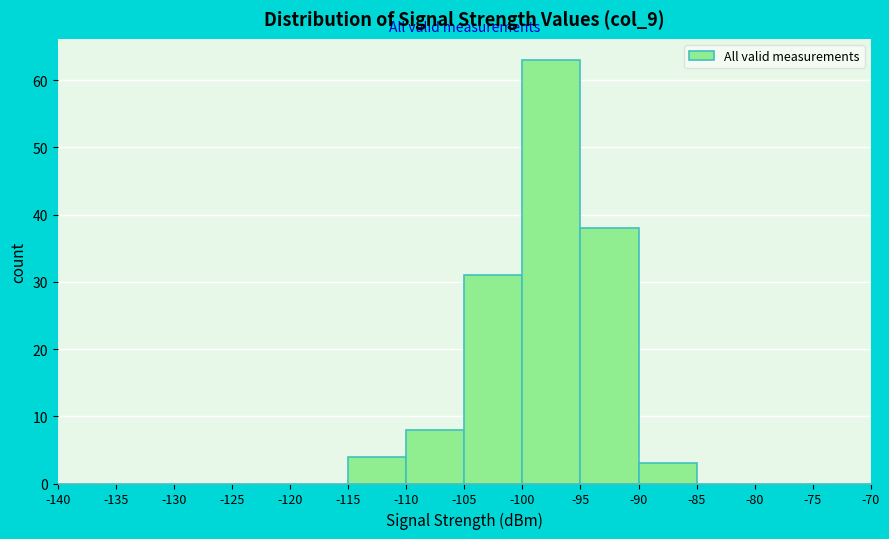

Which range on the x-axis has the tallest bar?

-100 to -95